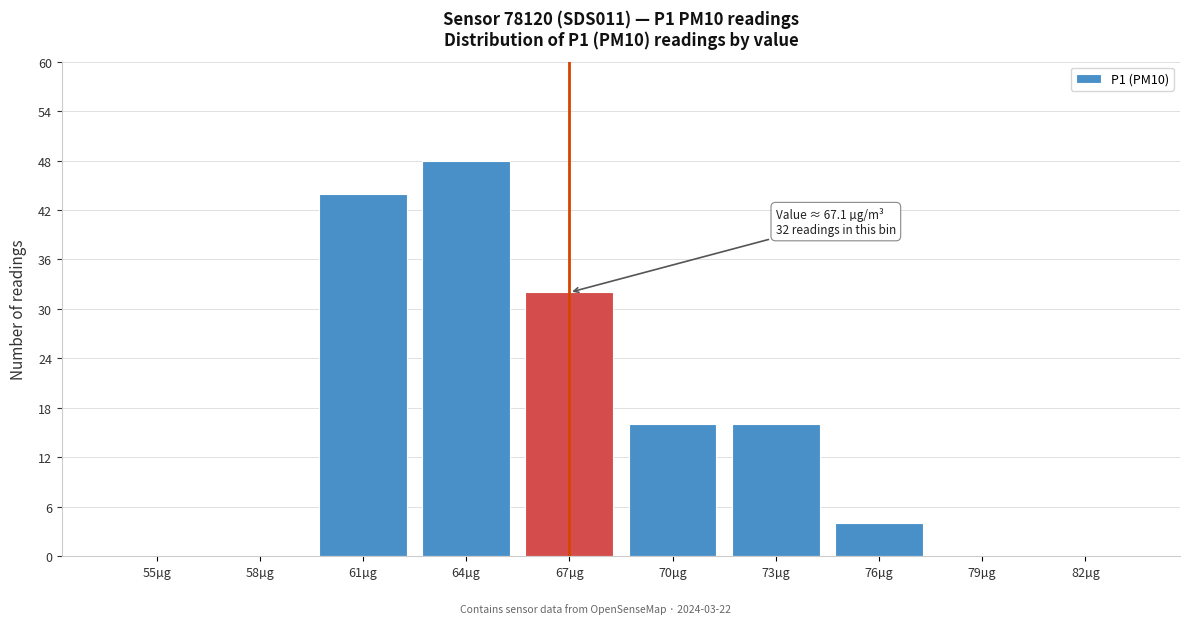

Reading right to left, transcribe all the data shown in this chart.

82µg=0	79µg=0	76µg=4	73µg=16	70µg=16	67µg=32	64µg=48	61µg=44	58µg=0	55µg=0